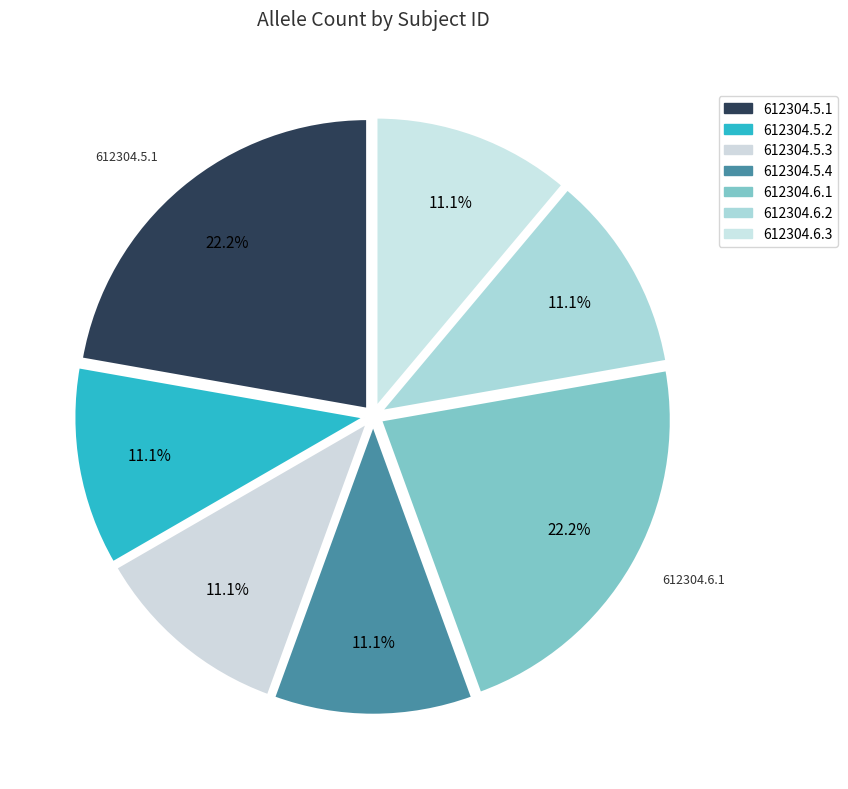

Count the number of slices in the pie.

7